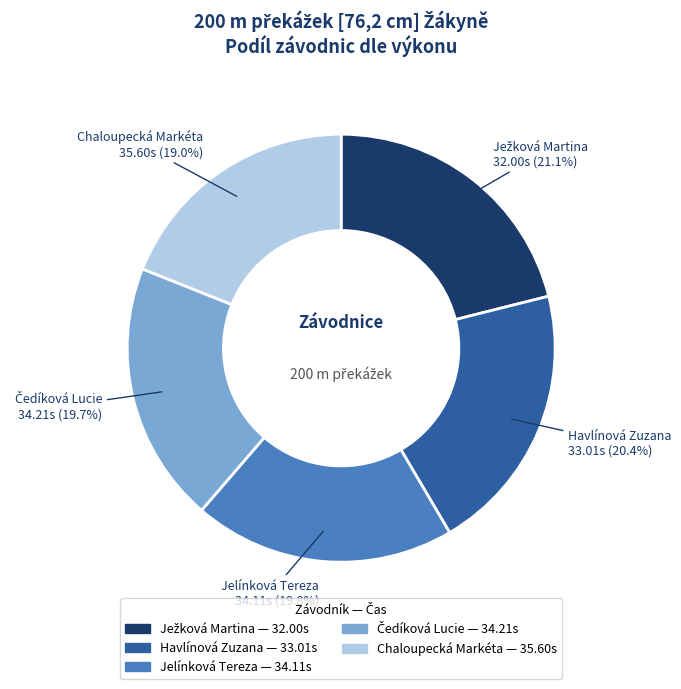

To the nearest percent, what portion does Havlínová Zuzana represent?

20%